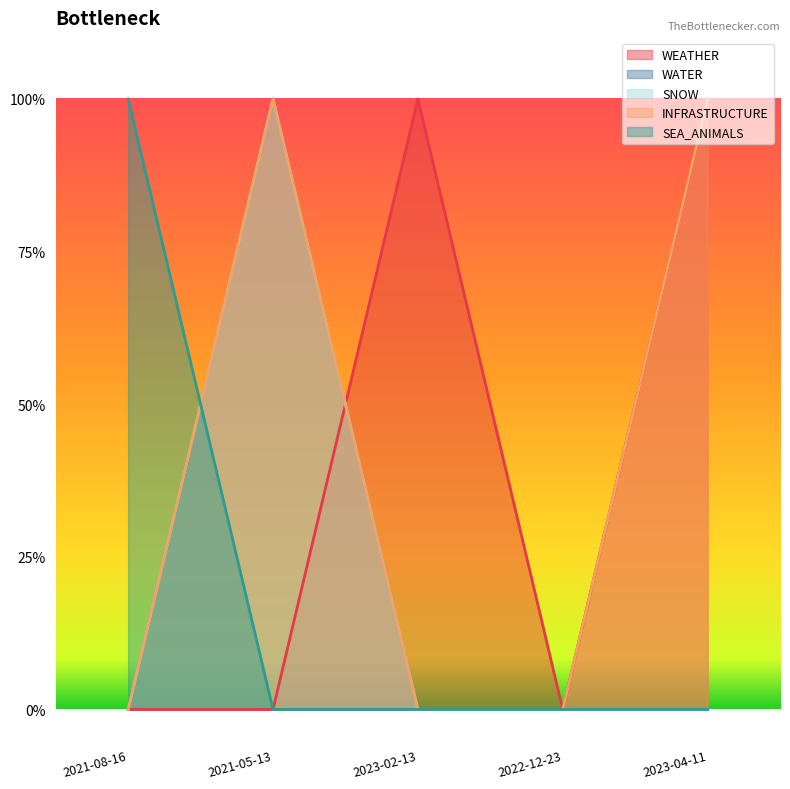

Reading right to left, what are all the values shown in this chart?

WEATHER: 2023-04-11=1	2022-12-23=0	2023-02-13=1	2021-05-13=0	2021-08-16=0
WATER: 2023-04-11=0	2022-12-23=0	2023-02-13=0	2021-05-13=1	2021-08-16=0
SNOW: 2023-04-11=0	2022-12-23=0	2023-02-13=0	2021-05-13=1	2021-08-16=0
INFRASTRUCTURE: 2023-04-11=1	2022-12-23=0	2023-02-13=0	2021-05-13=1	2021-08-16=0
SEA_ANIMALS: 2023-04-11=0	2022-12-23=0	2023-02-13=0	2021-05-13=0	2021-08-16=1